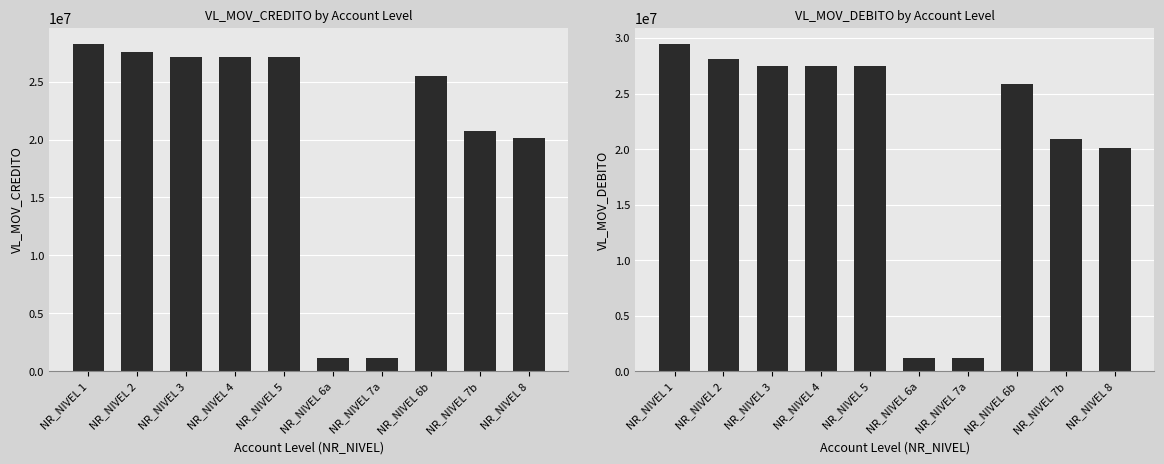

True or false: VL_MOV_CREDITO has a value of 20731351.9 at NR_NIVEL 7b.

True